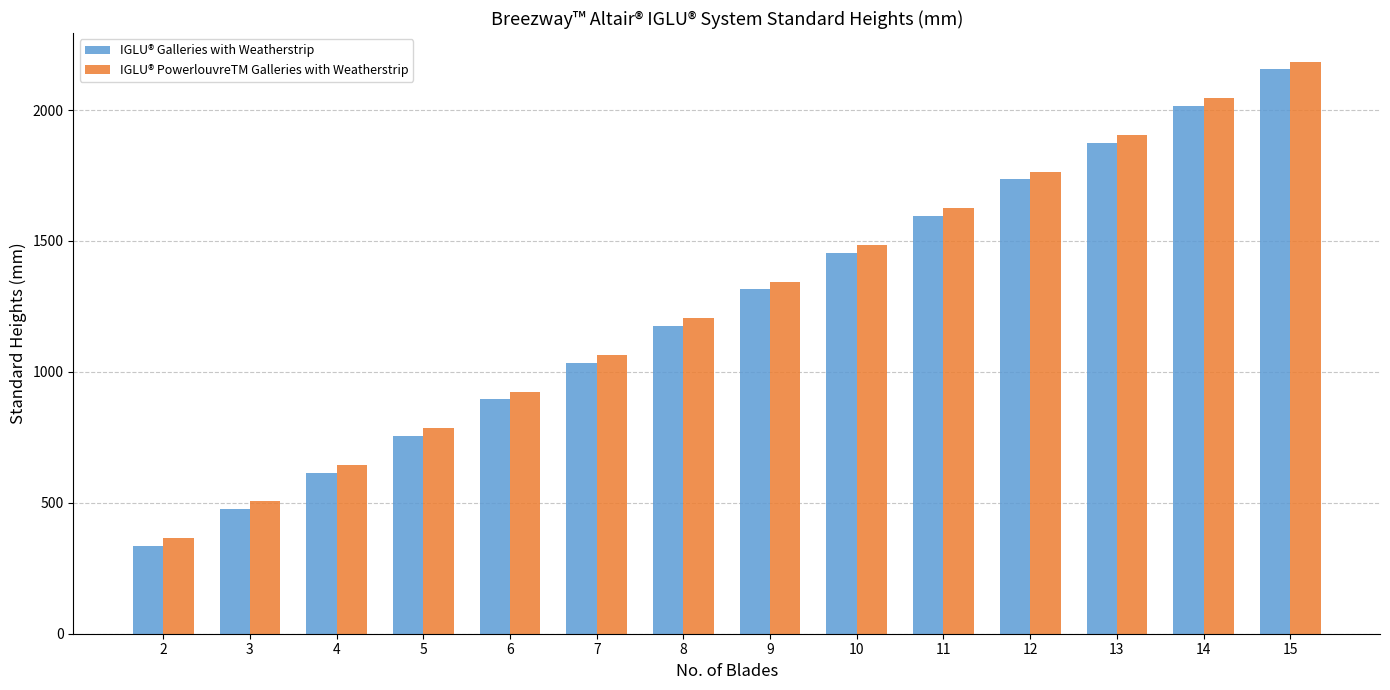

Read the IGLU® PowerlouvreTM Galleries with Weatherstrip value at 14, to the nearest 50.

2050